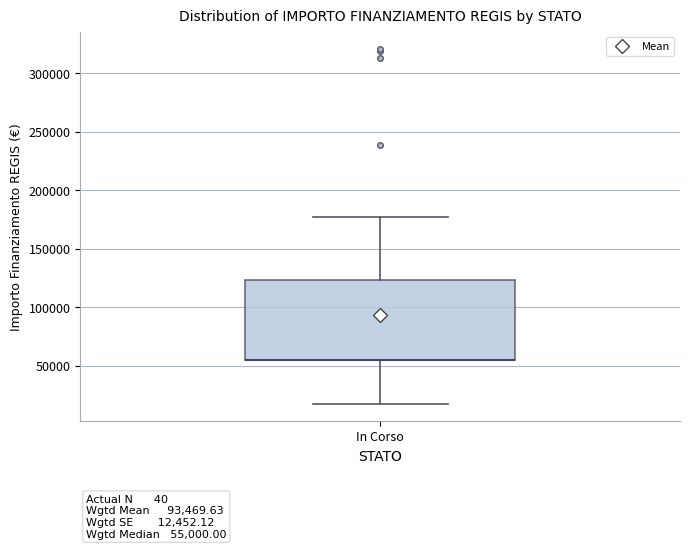

Read this box plot against the y-axis: the position of the median line, the range covered by the box, and the ends of both whiskers. The values are not printed on the chart, so give them approximately, as read against the axis.

median 55000 (drawn on the box's lower edge), box 55000 to 125000, whiskers 20000 to 175000